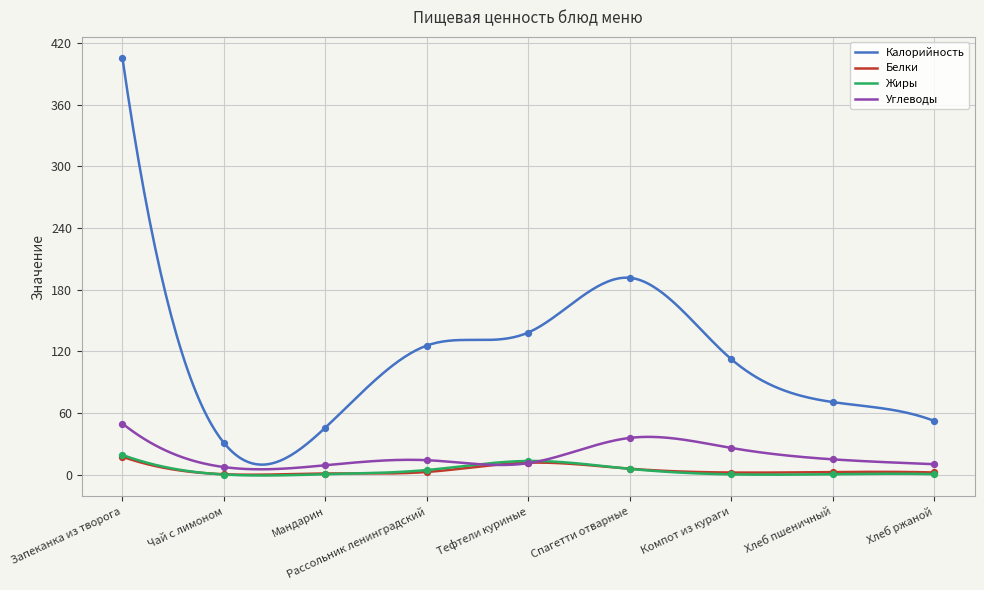

Is the value of Калорийность at Хлеб ржаной greater than the value of Жиры at Хлеб ржаной?

Yes